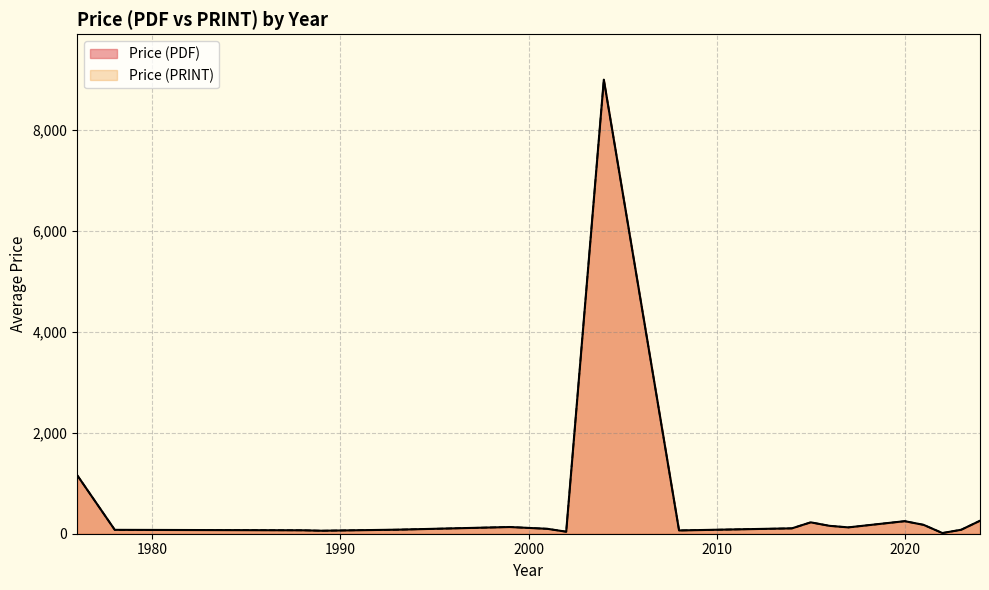

Which series has the largest total across all categories?

Price (PDF)